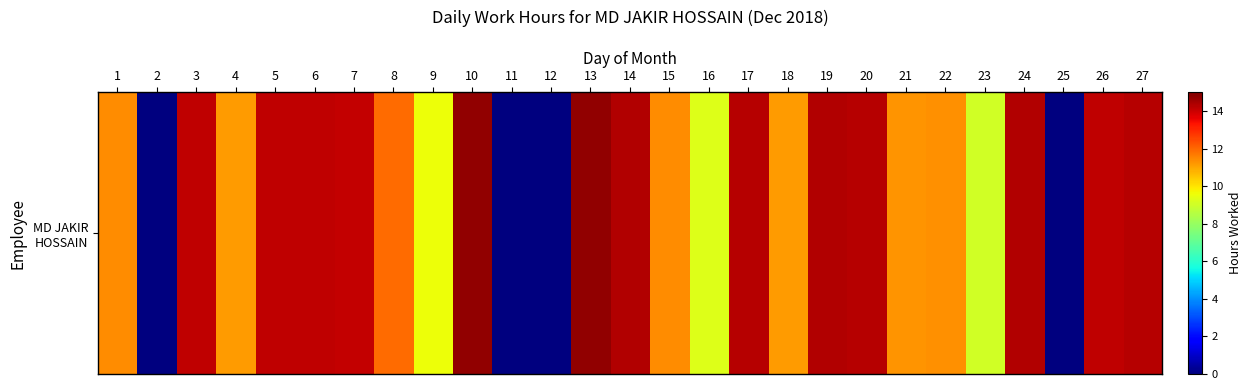

What is the maximum value shown in the chart?

14.7